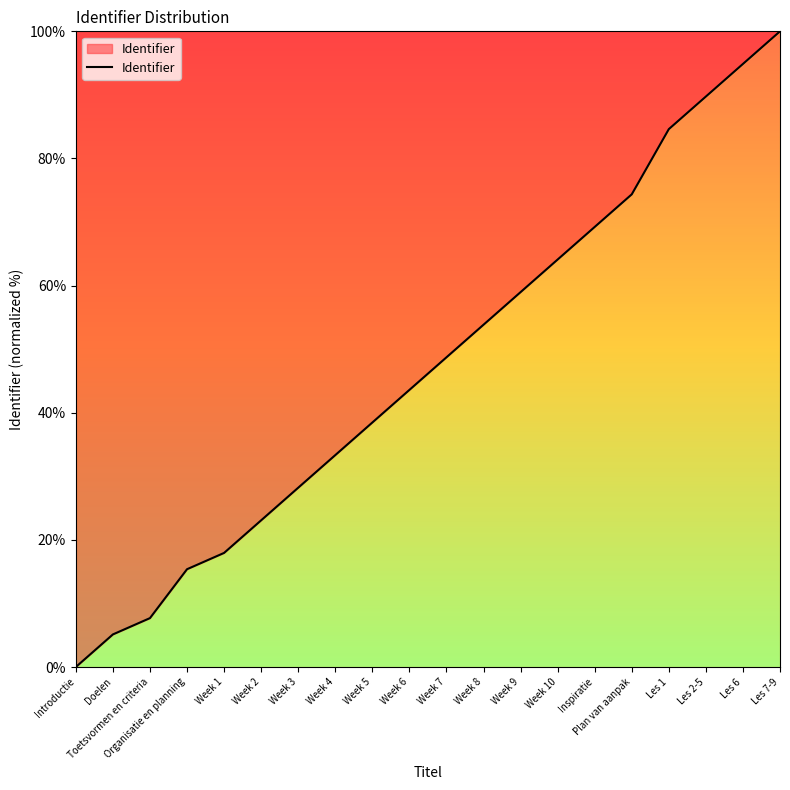

Reading left to right, what are all the values shown in this chart?

Introductie=0.0	Doelen=5.1	Toetsvormen en criteria=7.7	Organisatie en planning=15.4	Week 1=17.9	Week 2=23.1	Week 3=28.2	Week 4=33.3	Week 5=38.5	Week 6=43.6	Week 7=48.7	Week 8=53.8	Week 9=59.0	Week 10=64.1	Inspiratie=69.2	Plan van aanpak=74.4	Les 1=84.6	Les 2-5=89.7	Les 6=94.9	Les 7-9=100.0